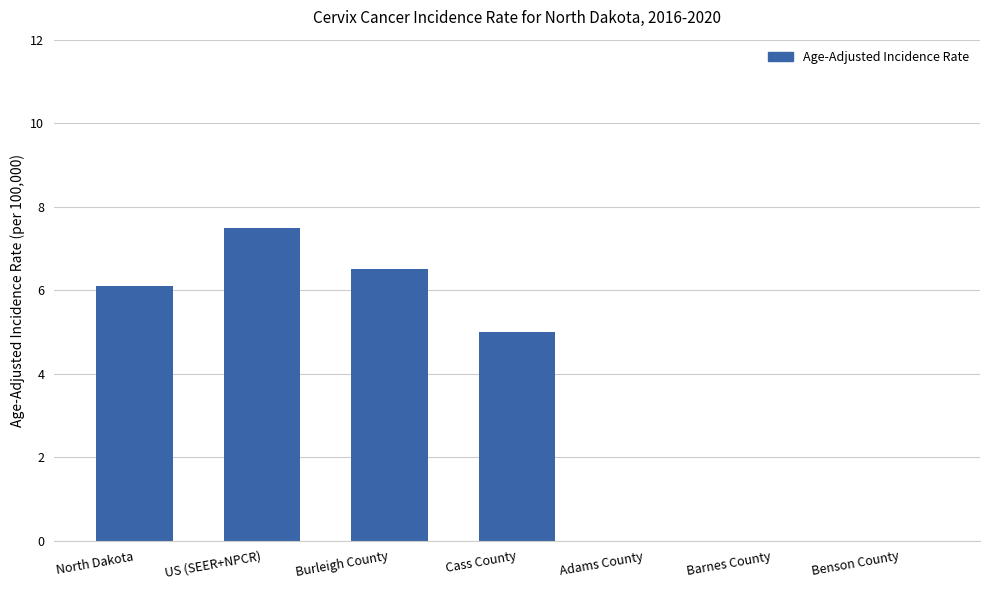

Between Cass County and North Dakota, which is larger?

North Dakota